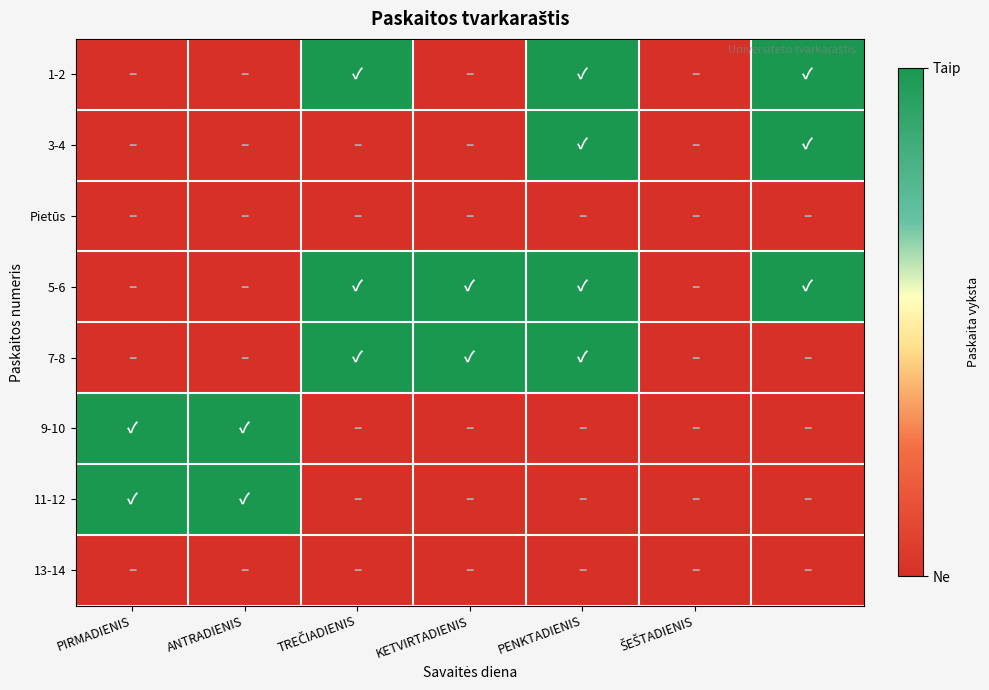

How many categories are shown in the chart?

7